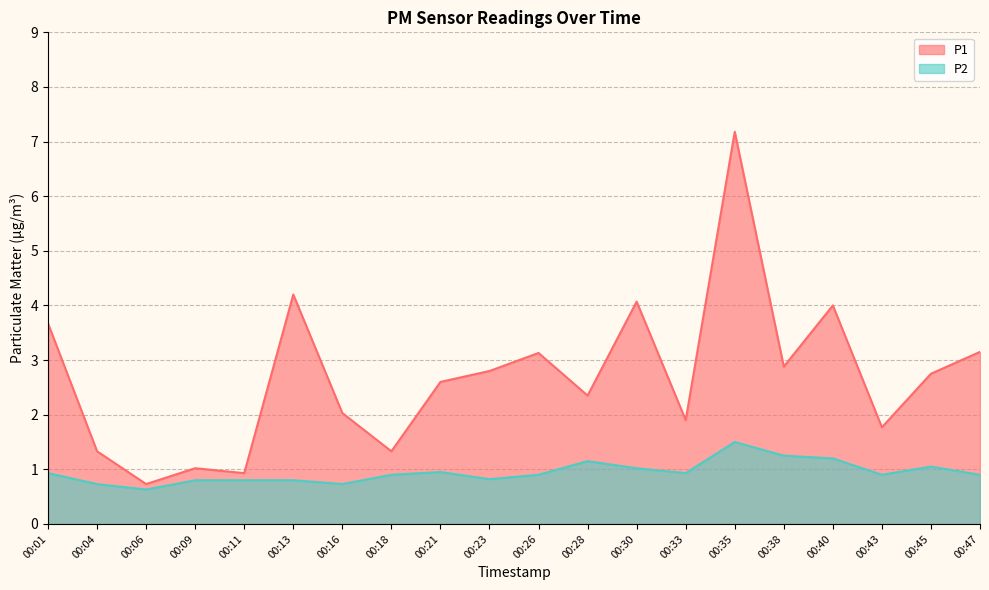

True or false: P2 has a value of 1.5 at 00:35.

True